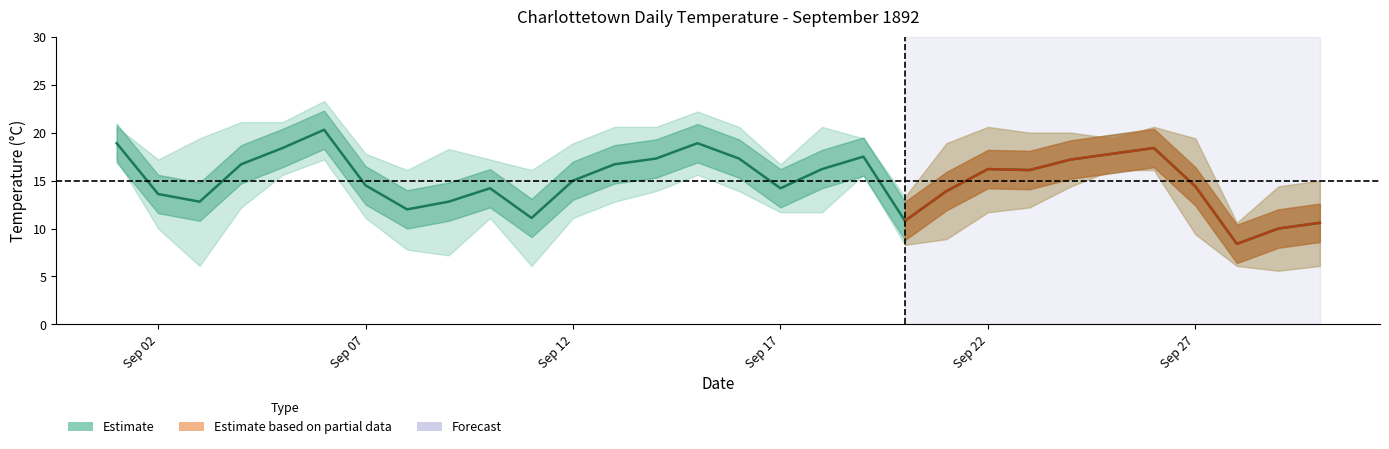

At which category does Min Temp (°C) reach its first local peak?

1892-09-06